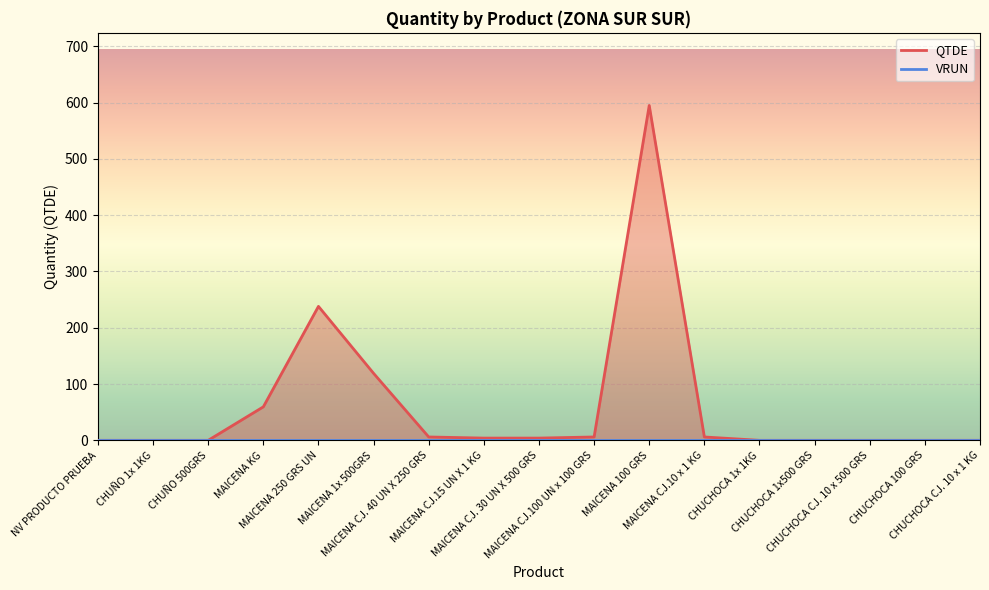

Reading left to right, transcribe all the data shown in this chart.

QTDE line: NV PRODUCTO PRUEBA=0.0	CHUÑO 1x 1KG=0.0	CHUÑO 500GRS=0.0	MAICENA KG=59.5	MAICENA 250 GRS UN=238.0	MAICENA 1x 500GRS=119.0	MAICENA CJ. 40 UN X 250 GRS=6.0	MAICENA CJ.15 UN X 1 KG=4.0	MAICENA CJ. 30 UN X 500 GRS=4.0	MAICENA CJ.100 UN x 100 GRS=6.0	MAICENA 100 GRS=595.0	MAICENA CJ.10 x 1 KG=6.0	CHUCHOCA 1x 1KG=0.0	CHUCHOCA 1x500 GRS=0.0	CHUCHOCA CJ. 10 x 500 GRS=0.0	CHUCHOCA 100 GRS=0.0	CHUCHOCA CJ. 10 x 1 KG=0.0
VRUN line: NV PRODUCTO PRUEBA=0.0	CHUÑO 1x 1KG=0.0	CHUÑO 500GRS=0.0	MAICENA KG=0.0	MAICENA 250 GRS UN=0.0	MAICENA 1x 500GRS=0.0	MAICENA CJ. 40 UN X 250 GRS=0.0	MAICENA CJ.15 UN X 1 KG=0.0	MAICENA CJ. 30 UN X 500 GRS=0.0	MAICENA CJ.100 UN x 100 GRS=0.0	MAICENA 100 GRS=0.0	MAICENA CJ.10 x 1 KG=0.0	CHUCHOCA 1x 1KG=0.0	CHUCHOCA 1x500 GRS=0.0	CHUCHOCA CJ. 10 x 500 GRS=0.0	CHUCHOCA 100 GRS=0.0	CHUCHOCA CJ. 10 x 1 KG=0.0